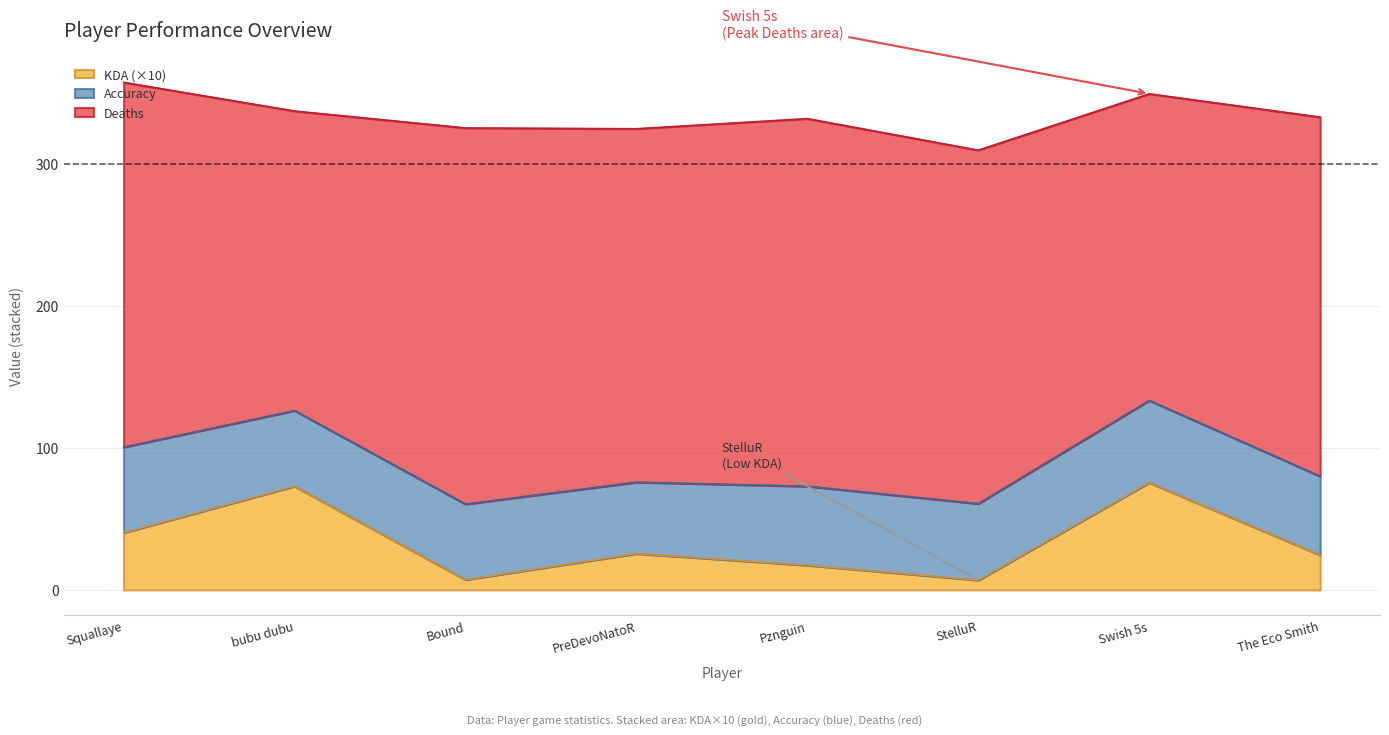

What is the highest value of the Accuracy series?

60.3